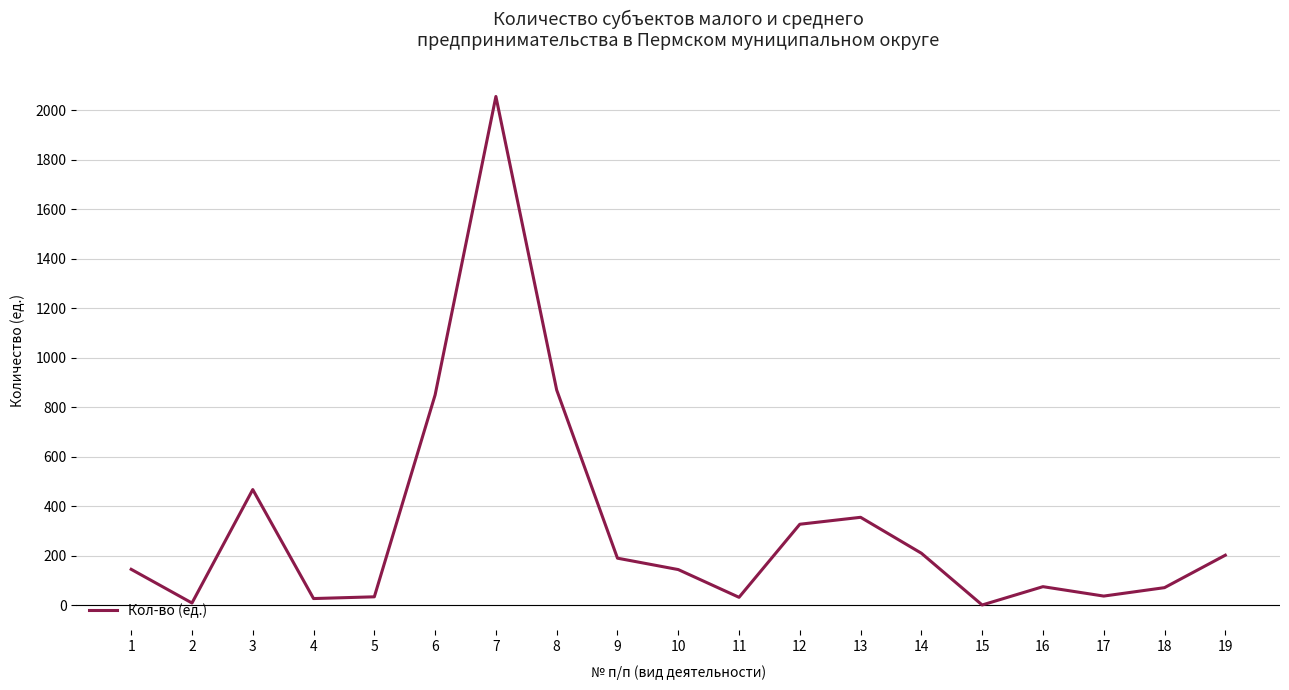

At which category does the data reach its first local valley?

2